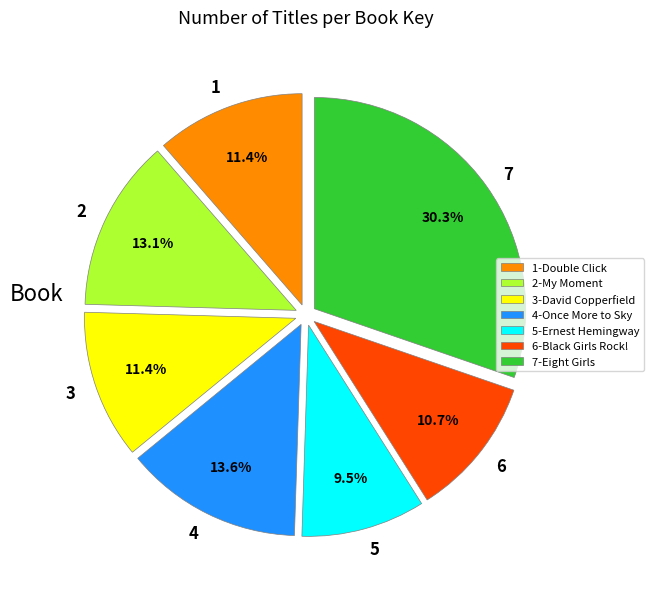

Is there any slice that represents more than half of the pie?

No